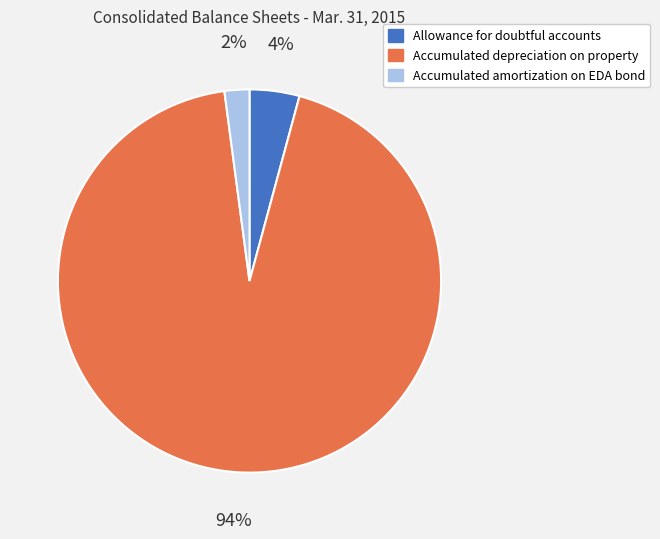

Which category has the biggest portion of the pie?

Accumulated depreciation on property